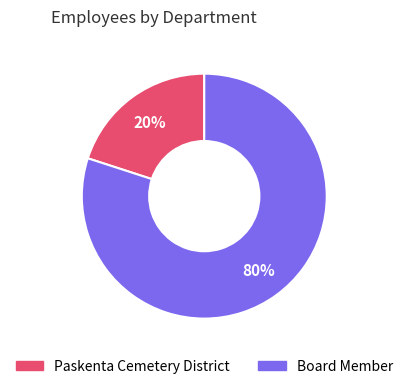

Is there any slice that represents more than half of the pie?

Yes